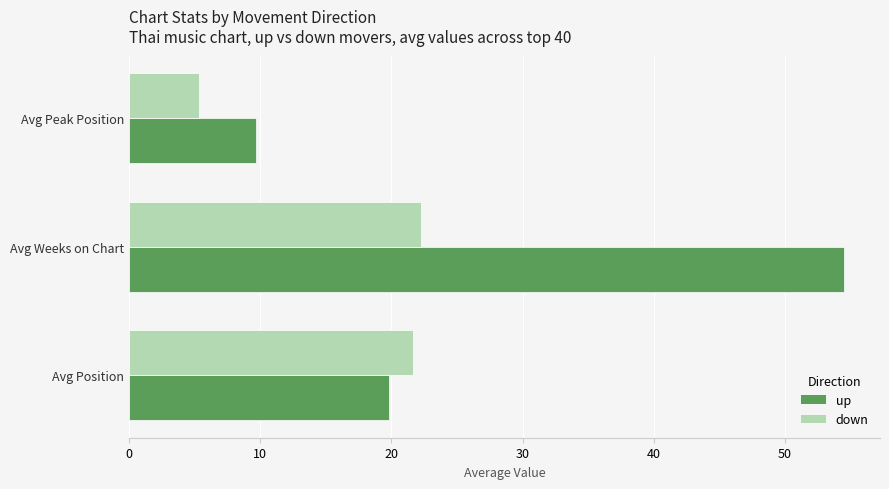

At which category is the sum across all series the highest?

Avg Weeks on Chart